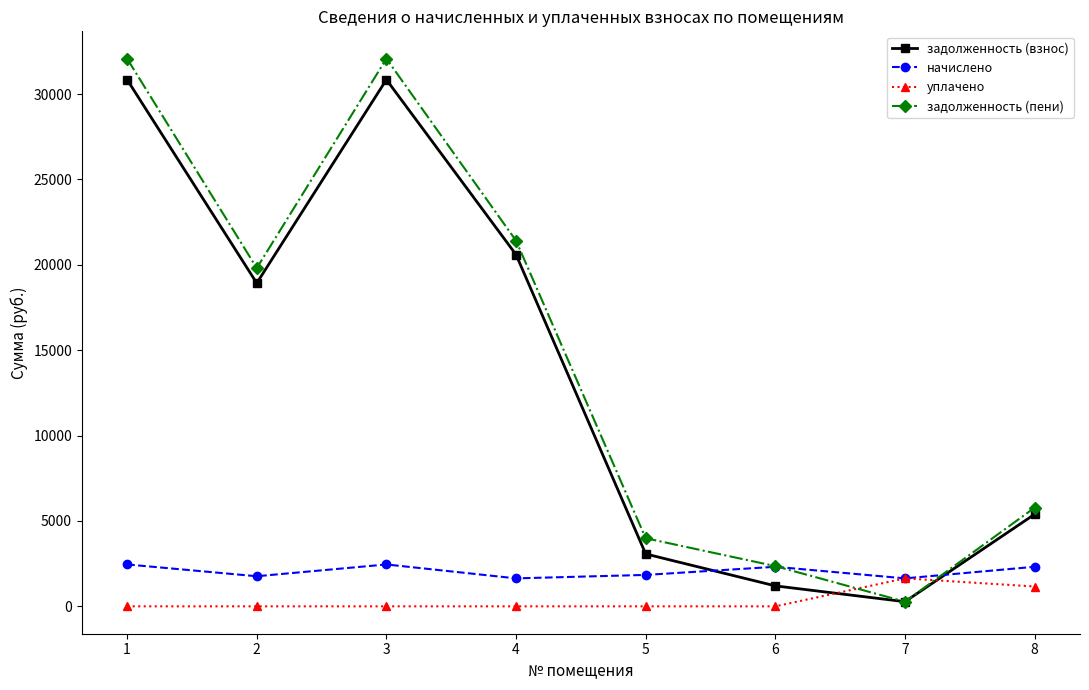

What is the greatest value displayed?

32071.4